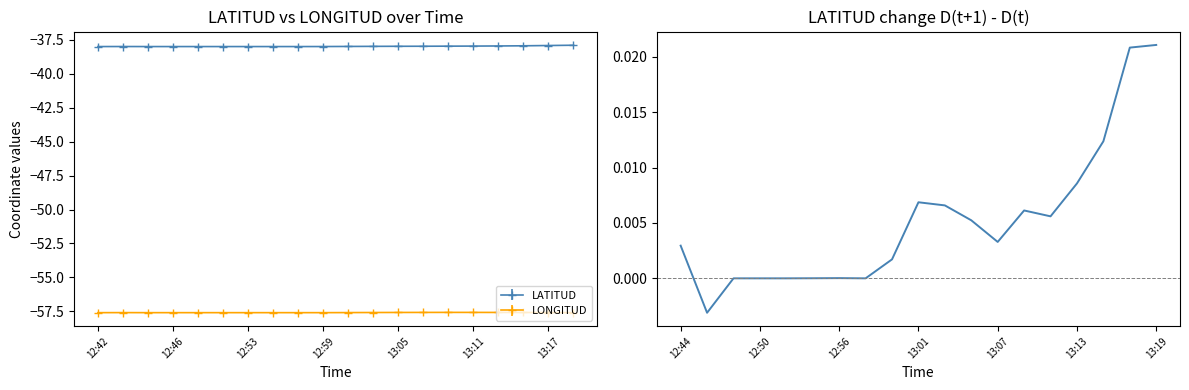

Is this an area chart (filled region under the line)?

No